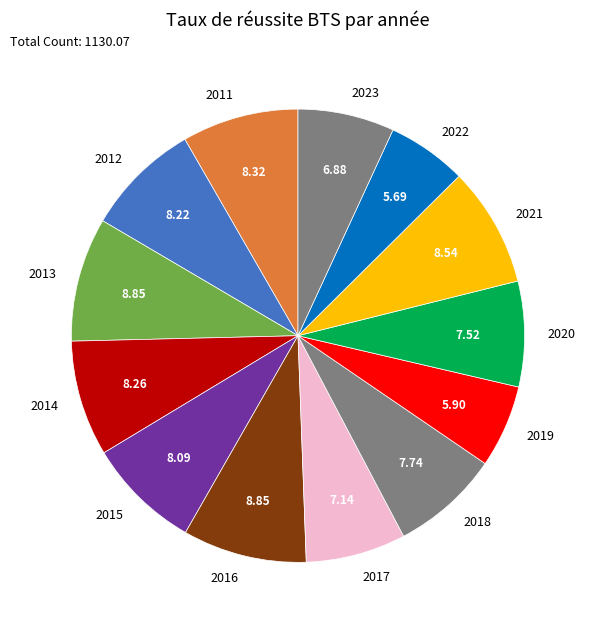

Approximately how many times larger is the value at 2022 compared to 2011?

0.7